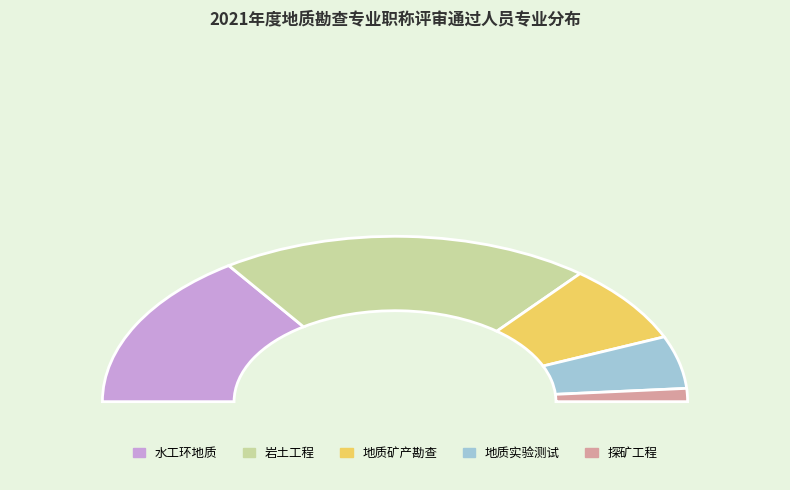

Is there any slice that represents more than half of the pie?

No